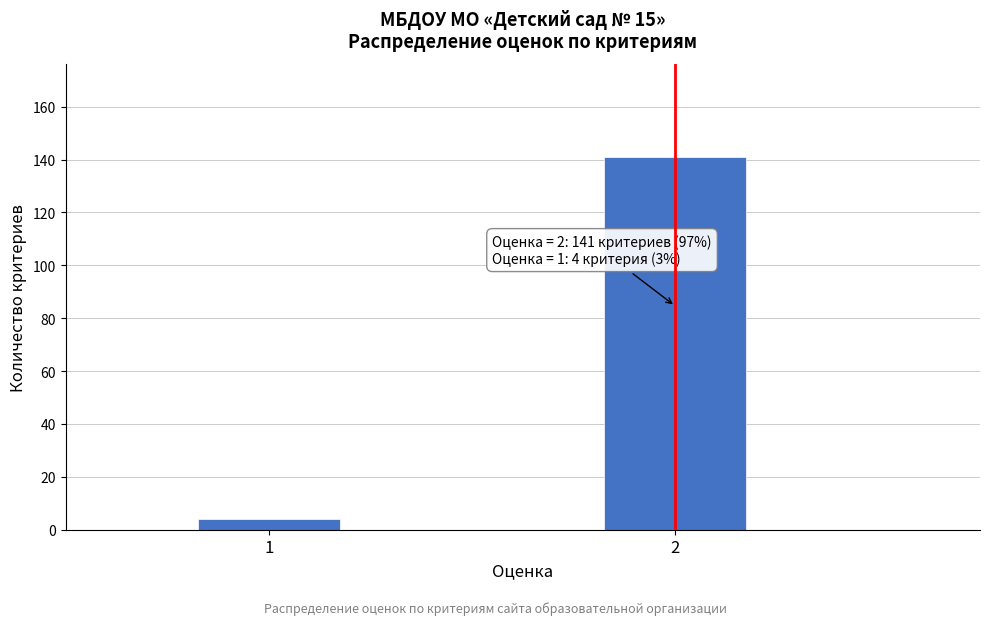

Reading right to left, list all the values displayed in this chart.

2=141	1=4